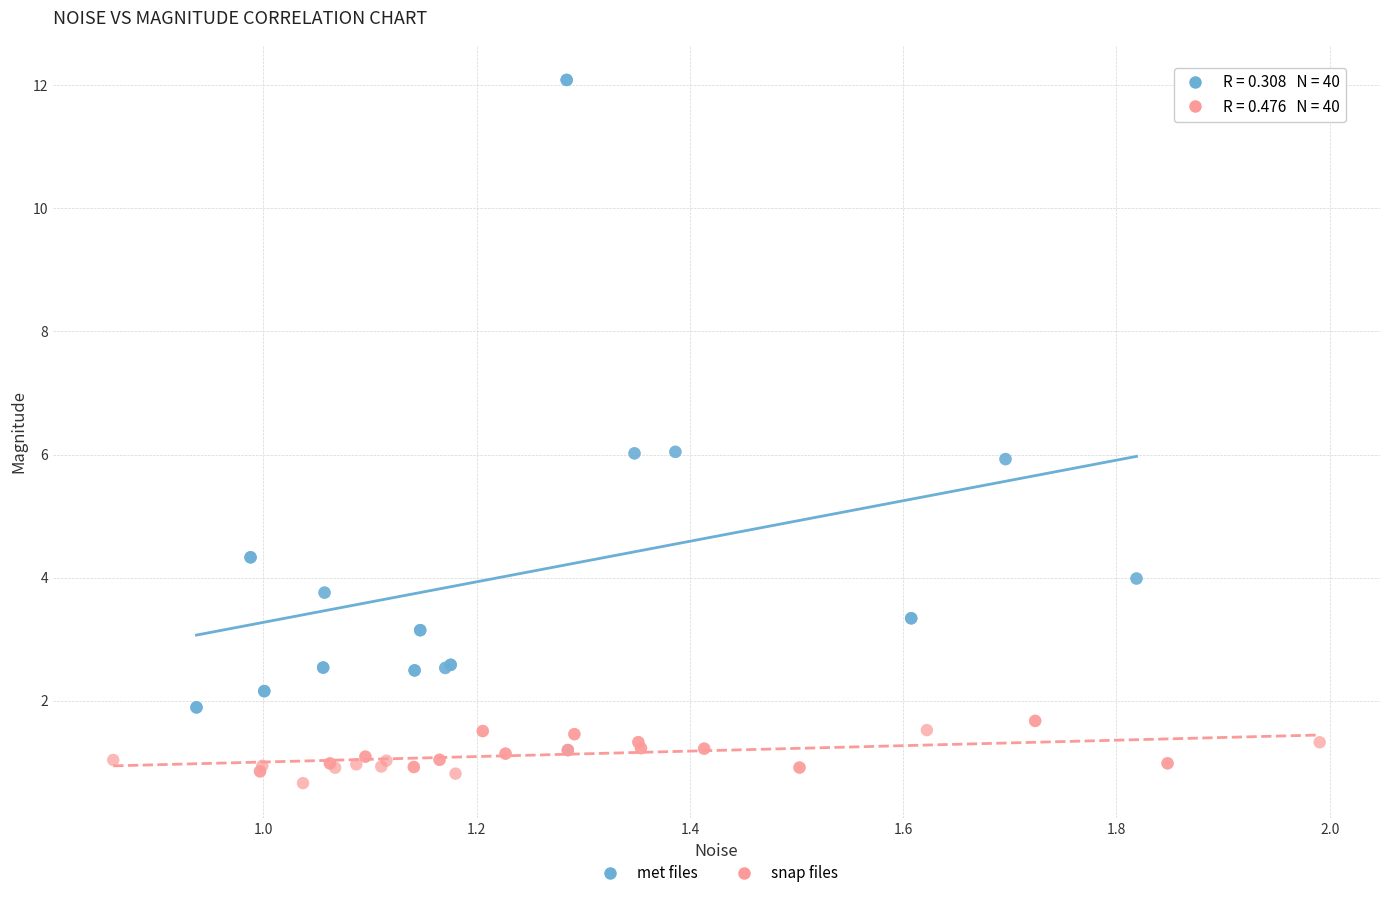

Which series reaches the minimum Y coordinate?

snap files